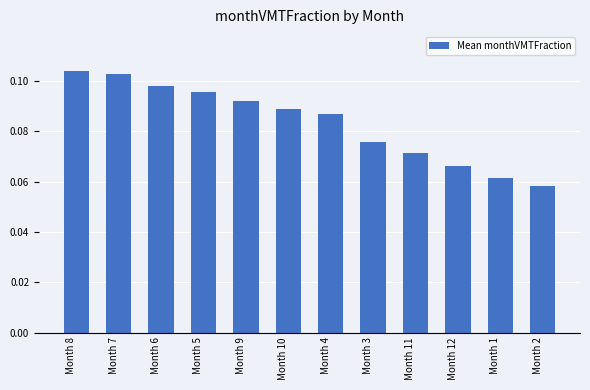

At which category does the chart reach its minimum across all series?

Month 2